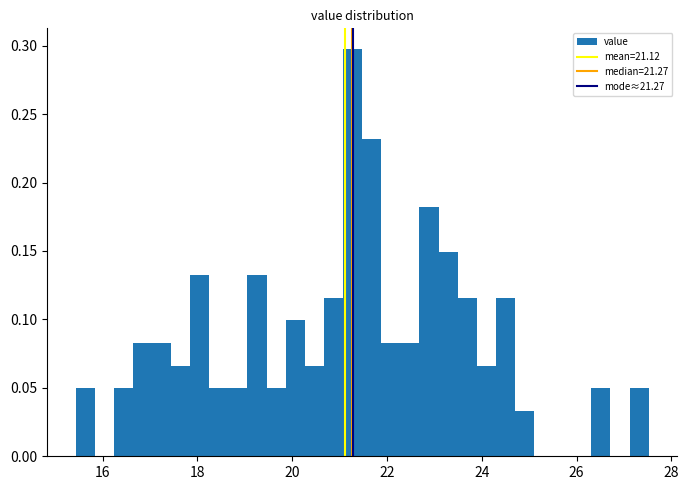

Read against the x-axis, roughly where is the centre of the tallest bar?

21.2